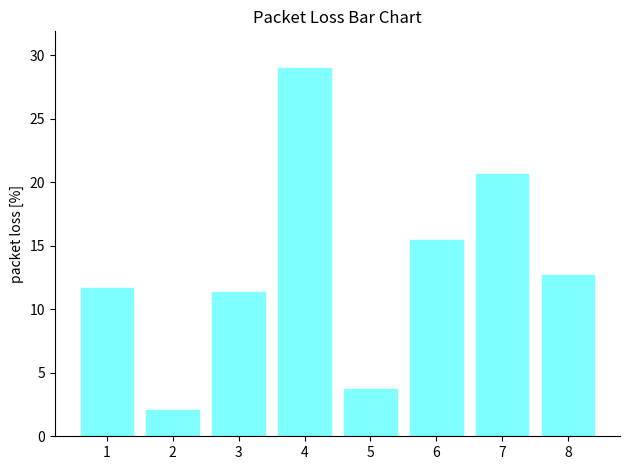

Rank the categories by value from lowest to highest.

2, 5, 3, 1, 8, 6, 7, 4